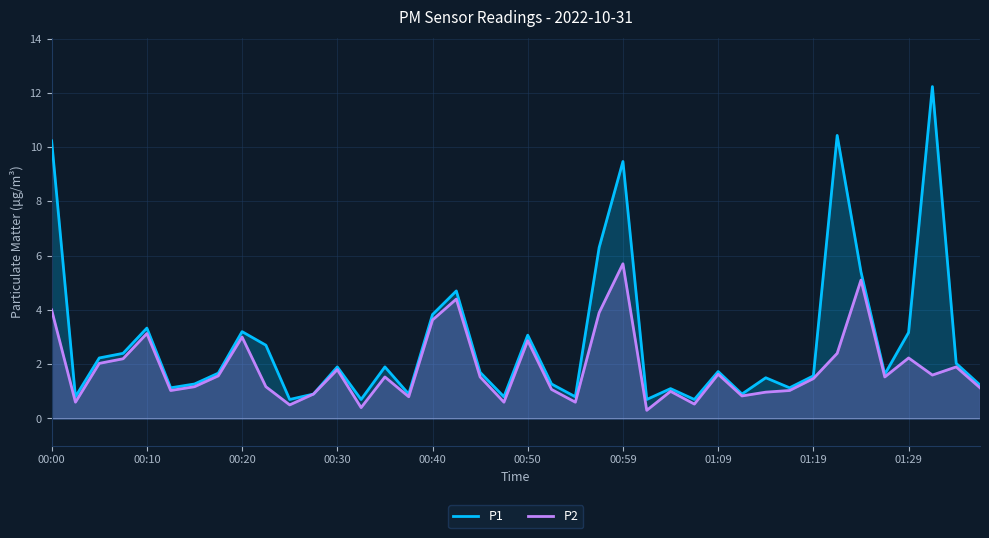

What is the maximum value shown in the chart?

12.2